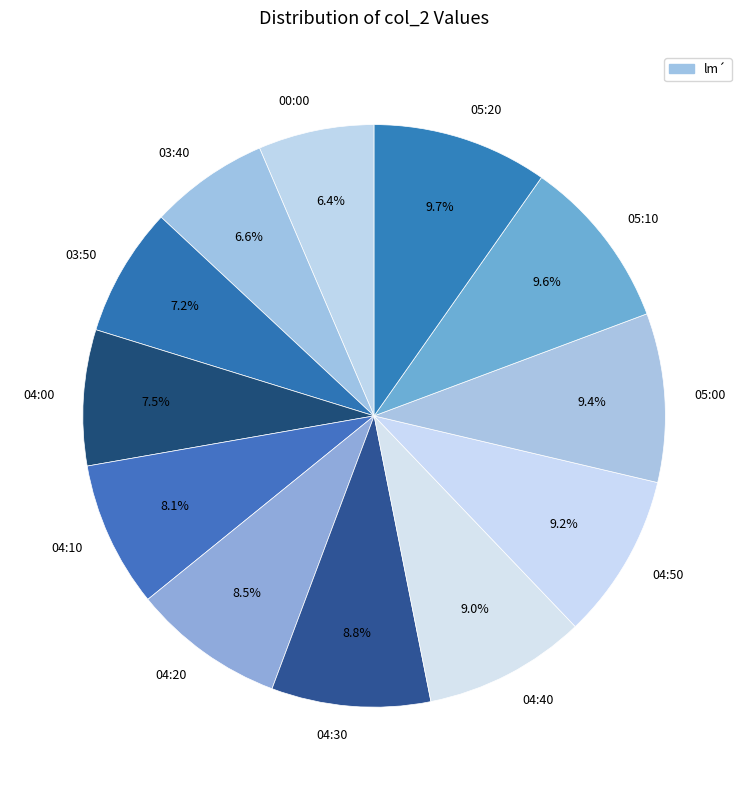

Does 04:30 account for over 50% of the chart?

No